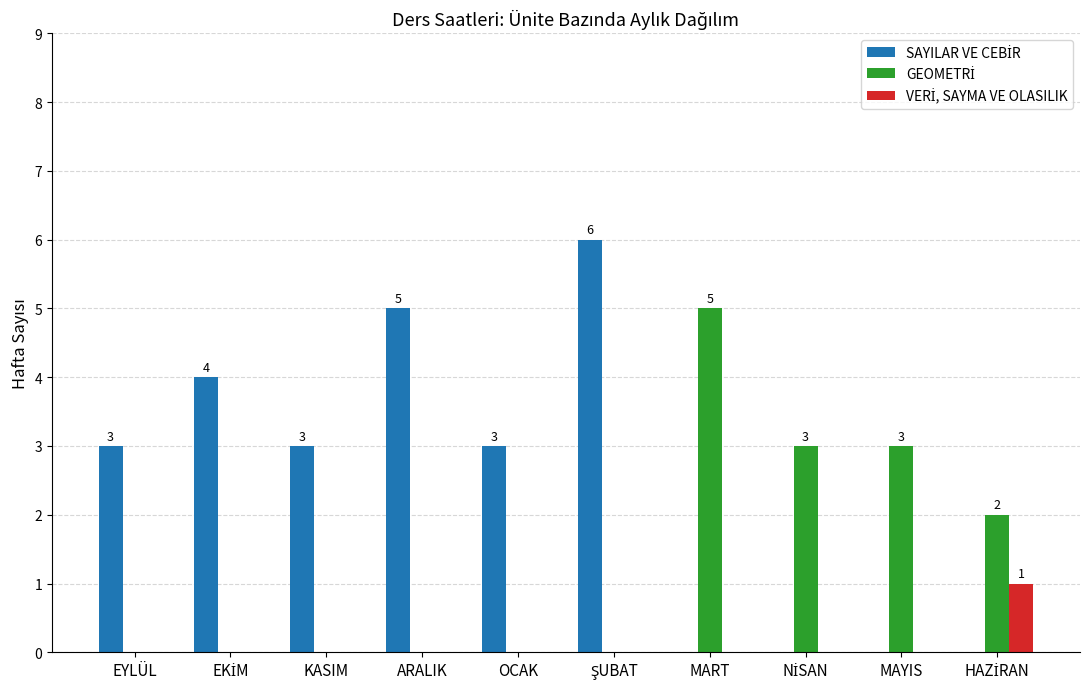

What is the greatest value displayed?

6